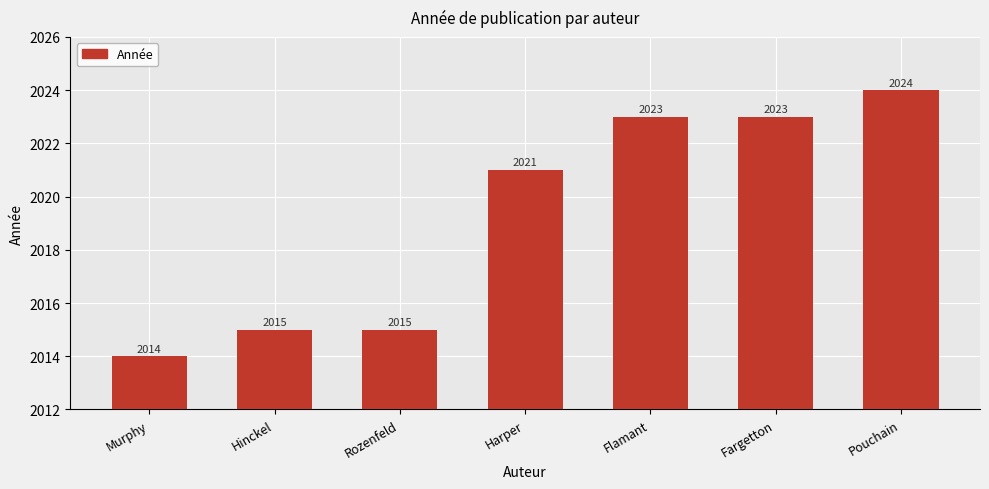

How many bars are there in total?

7